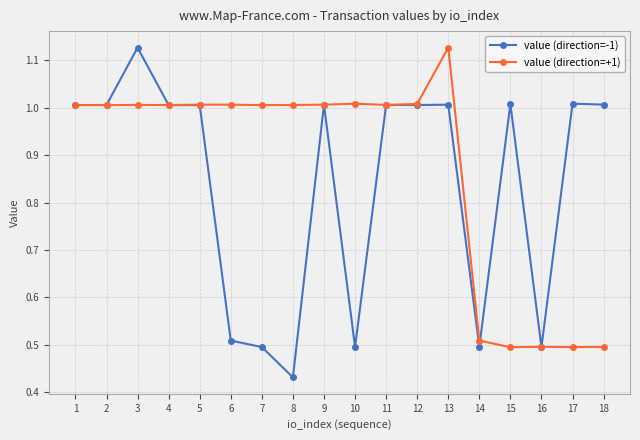

What is the sum of all value (direction=+1) values?

15.7